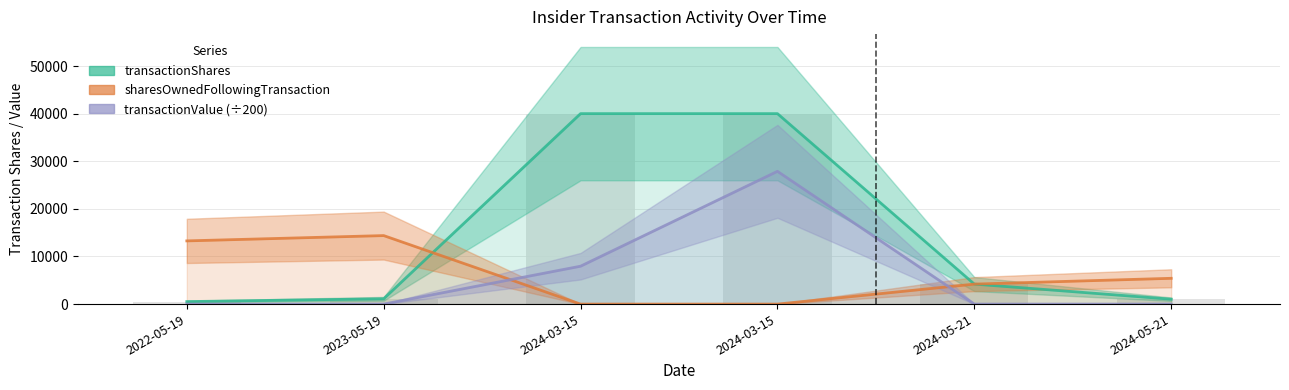

How many transactionValue values are between 0 and 7958?

5